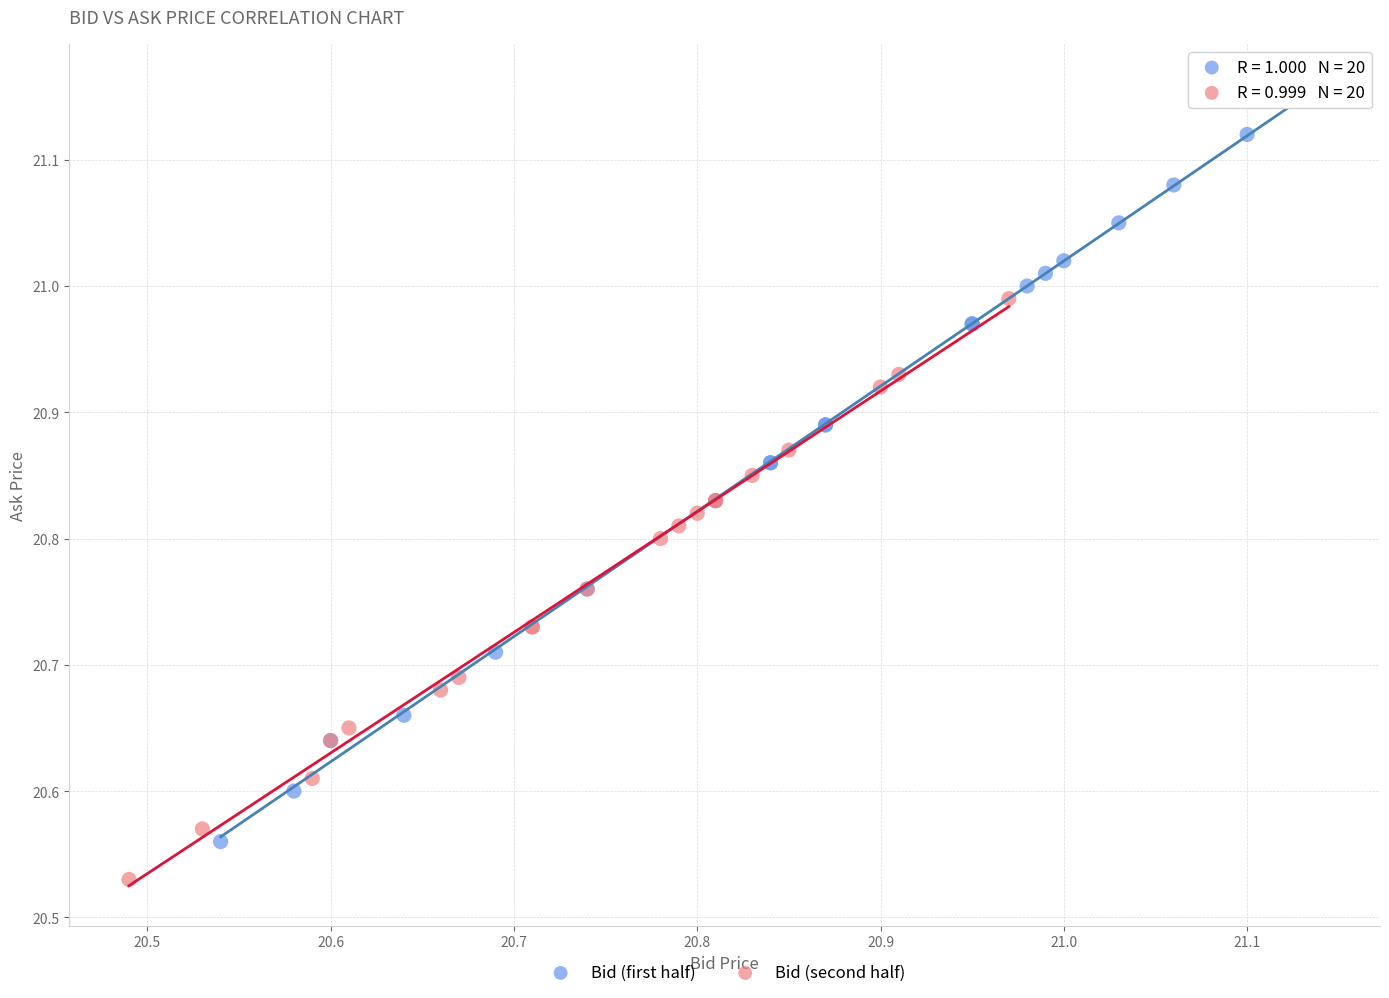

Which series has the widest spread of Y values?

Bid (first half)